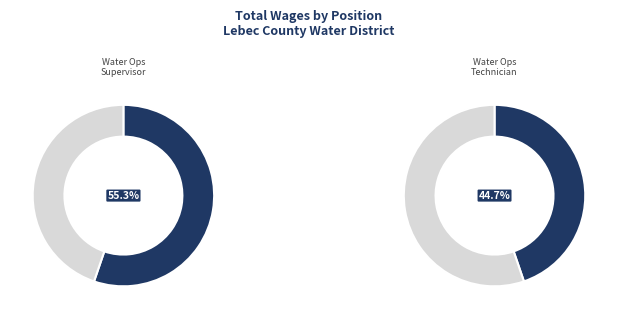

Which slice represents more than half of the pie?

Water Operations Supervisor